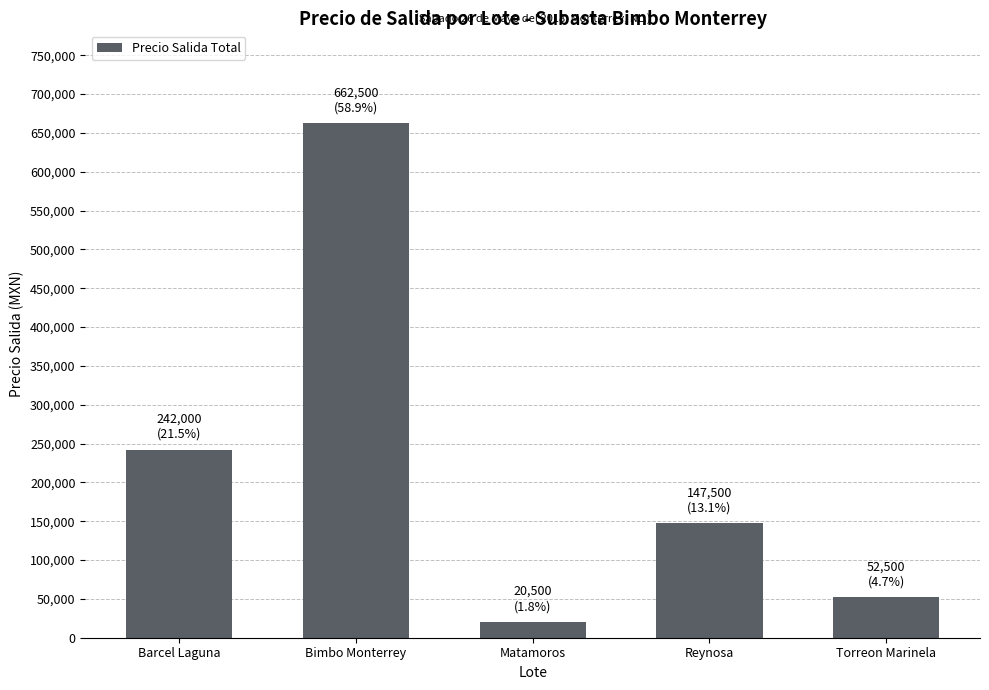

Does the chart contain stacked bars?

No